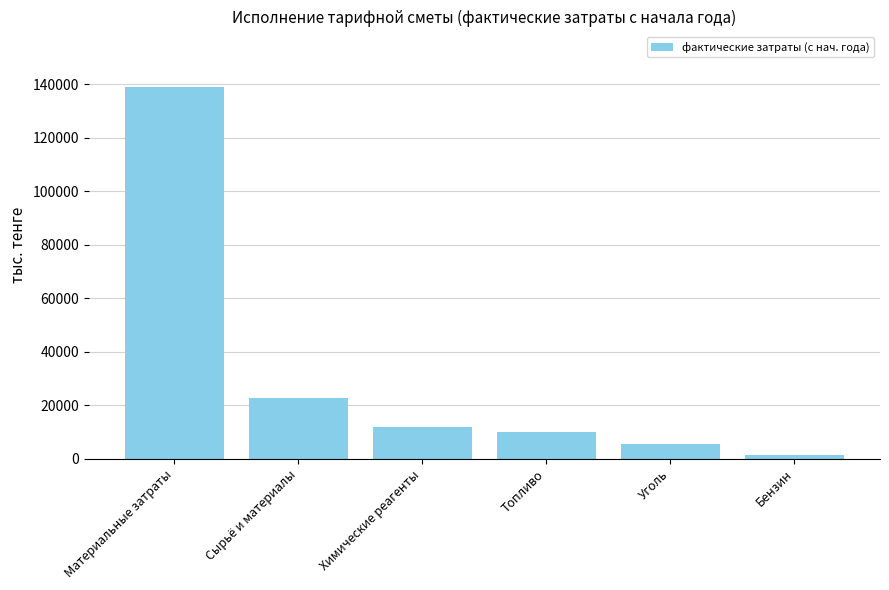

Which has a higher value, Топливо or Уголь?

Топливо